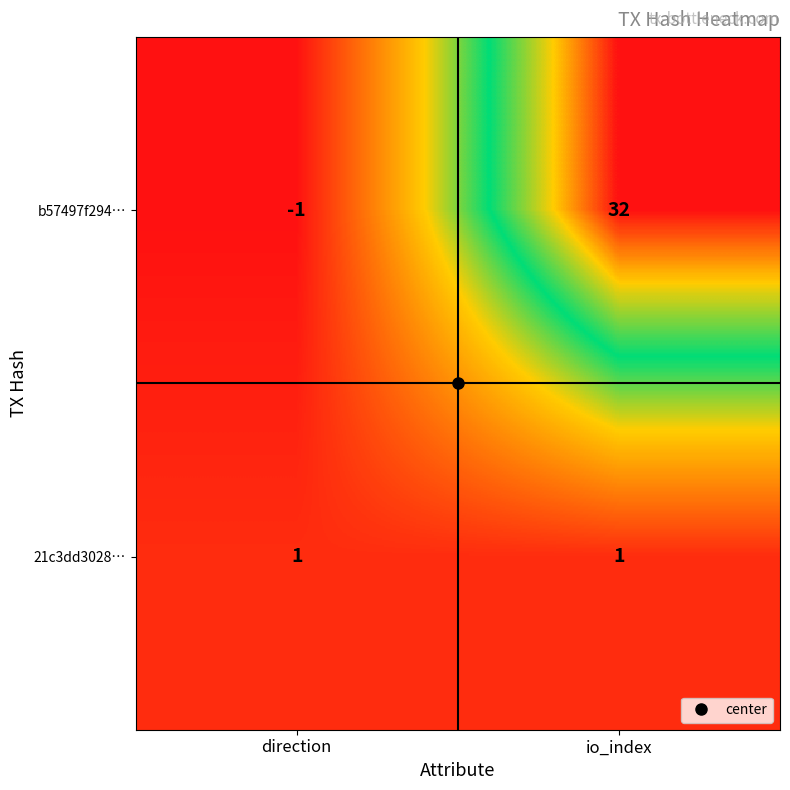

What is the total value across all series at io_index?

33